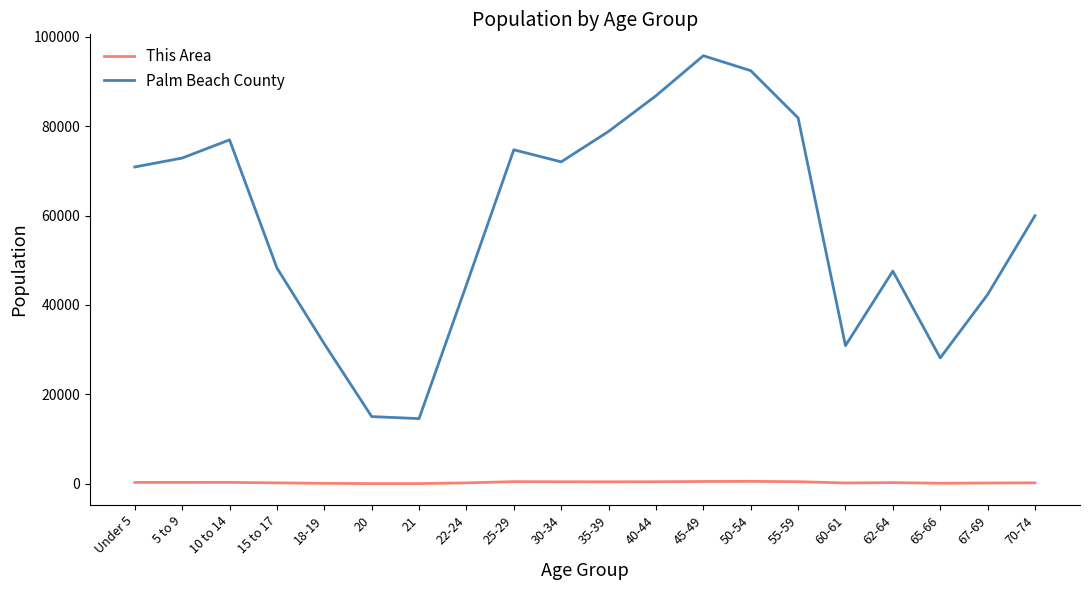

At 65-66, list the series in order from smallest to largest.

This Area, Palm Beach County